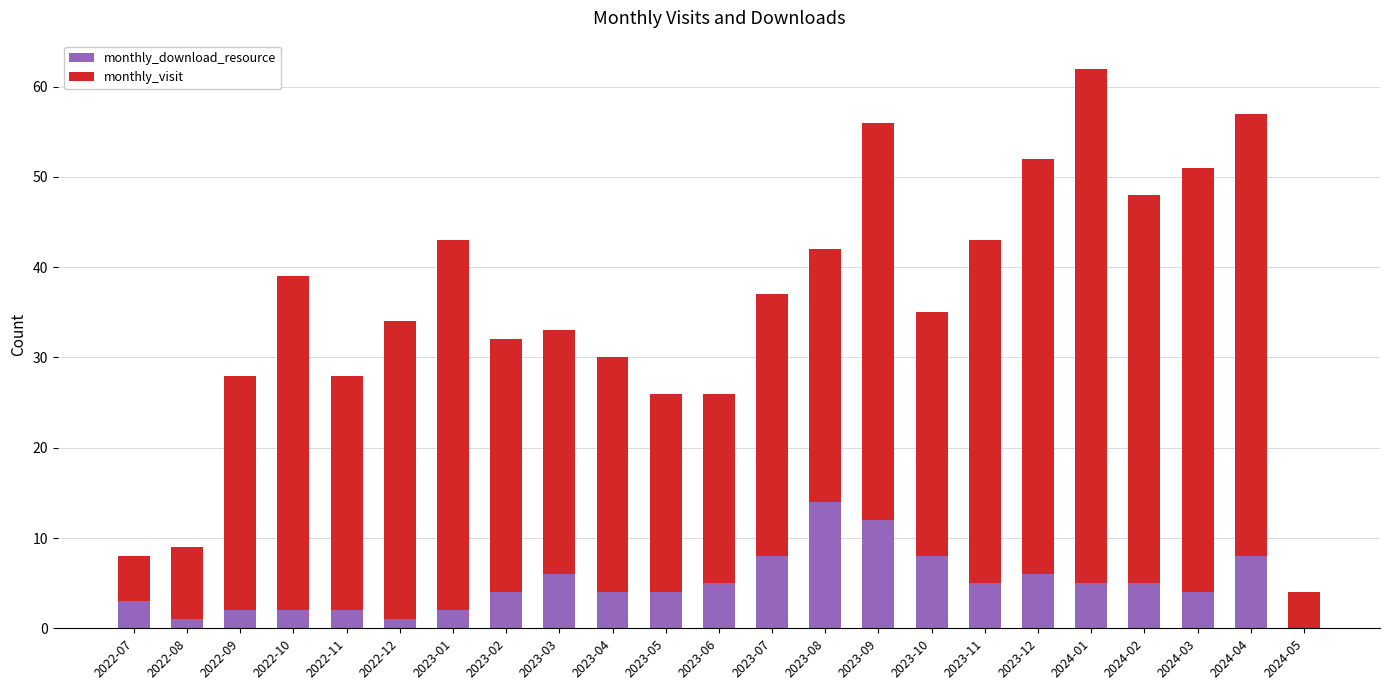

What value does the monthly_download_resource series have at 2023-06?

5